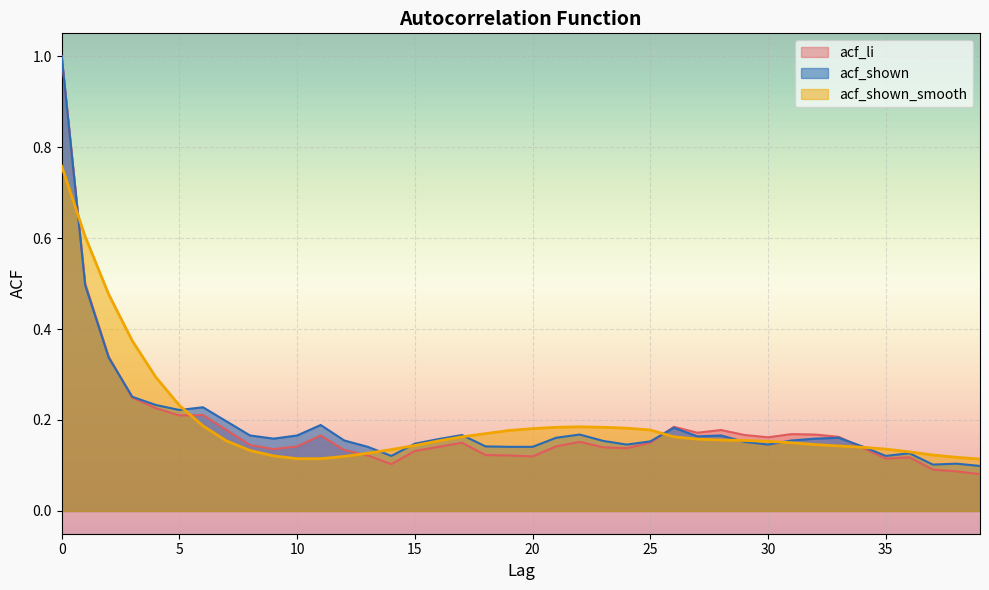

True or false: acf_shown_smooth has a value of 0.3 at 16.

False